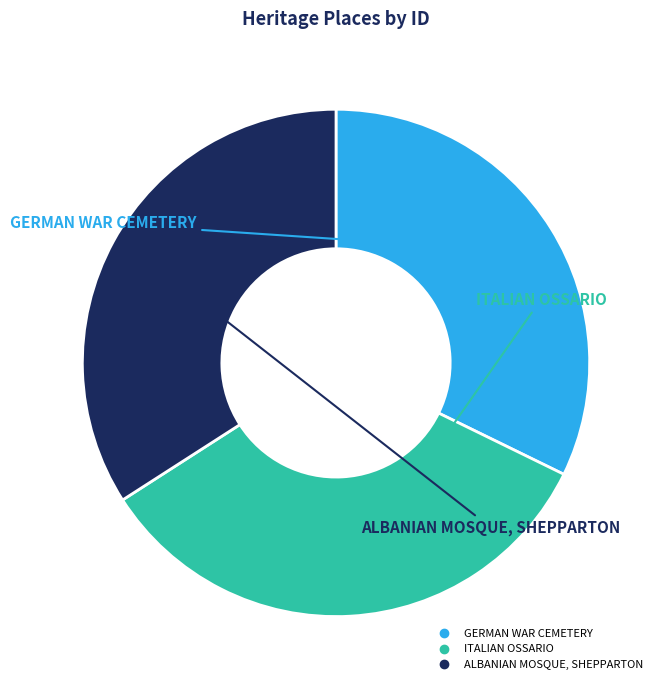

Rank the categories by value from highest to lowest.

ALBANIAN MOSQUE, SHEPPARTON, ITALIAN OSSARIO, GERMAN WAR CEMETERY